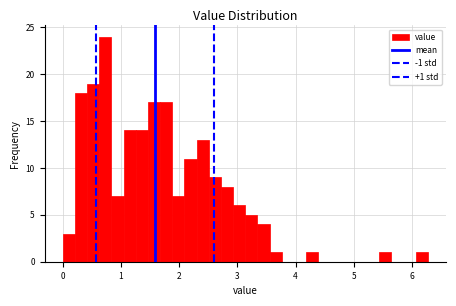

Around what value on the x-axis is the tallest bar? Give the approximate position of its centre, as read against the axis.

0.7